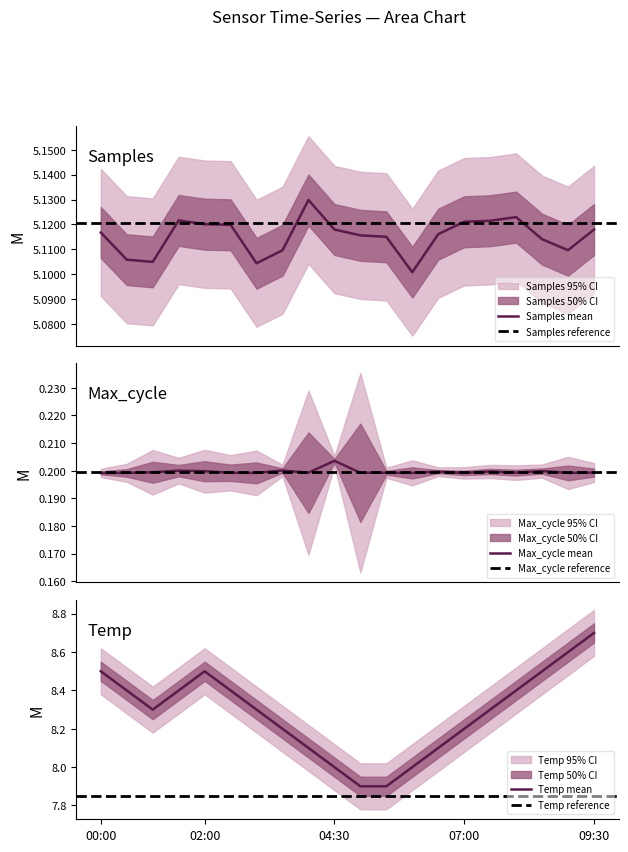

True or false: Samples_mean and Max_cycle cross at least once.

False